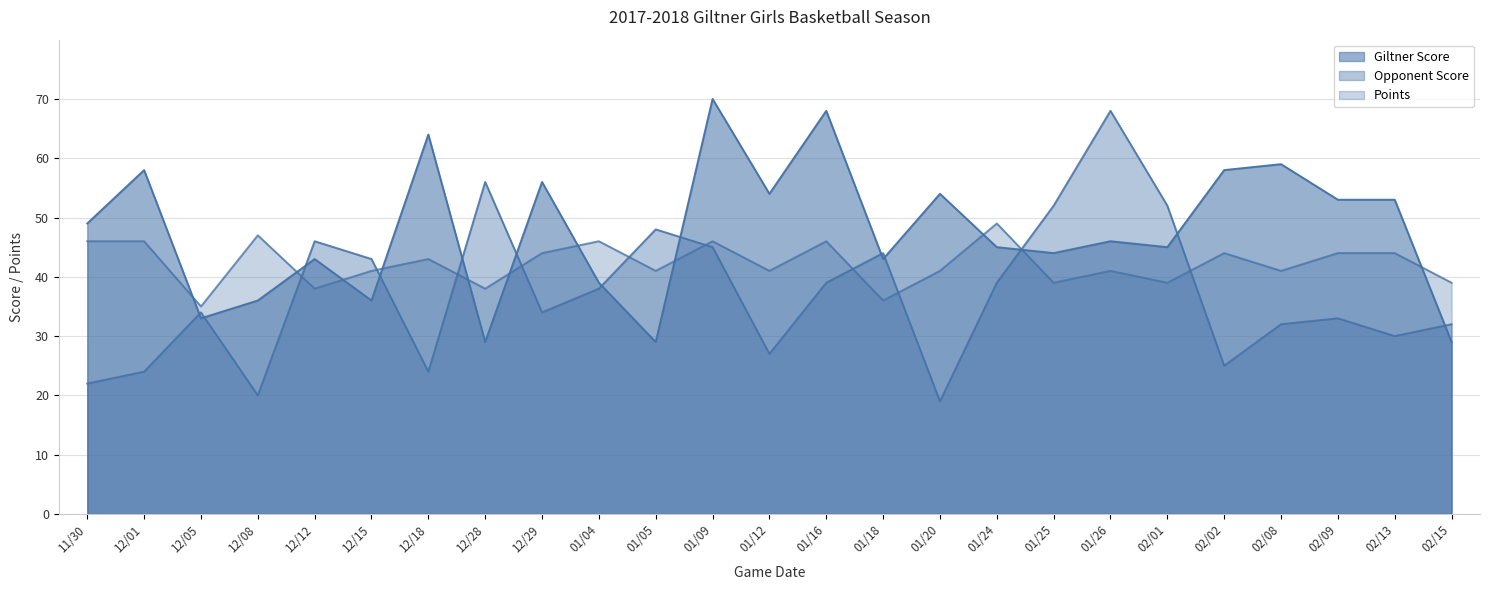

At which label is Opponent Score (line) closest to 43?

12/15